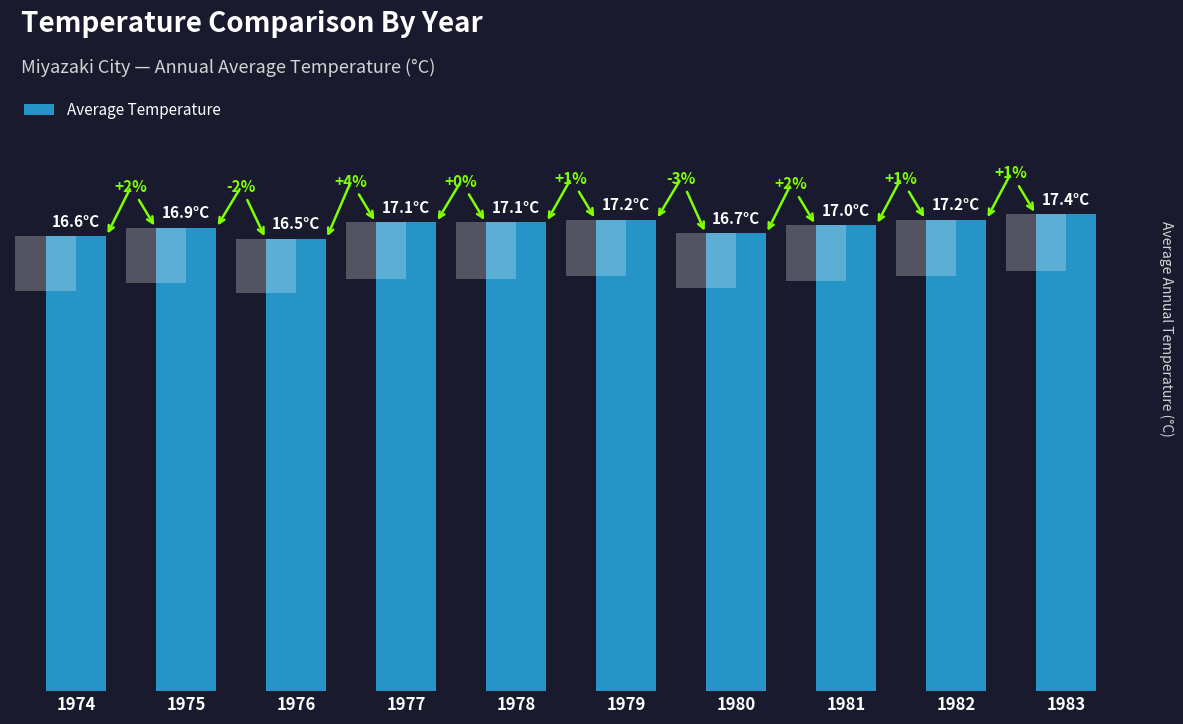

What value does the data have at 1978?

17.1